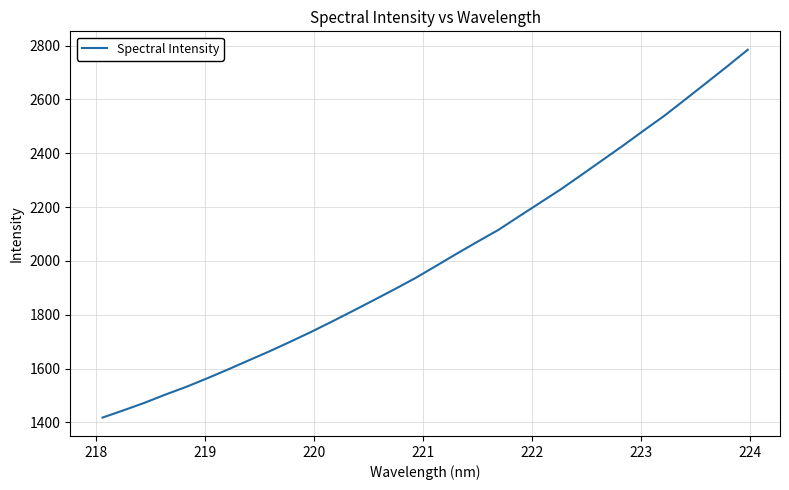

What is the smallest value displayed?

1417.8